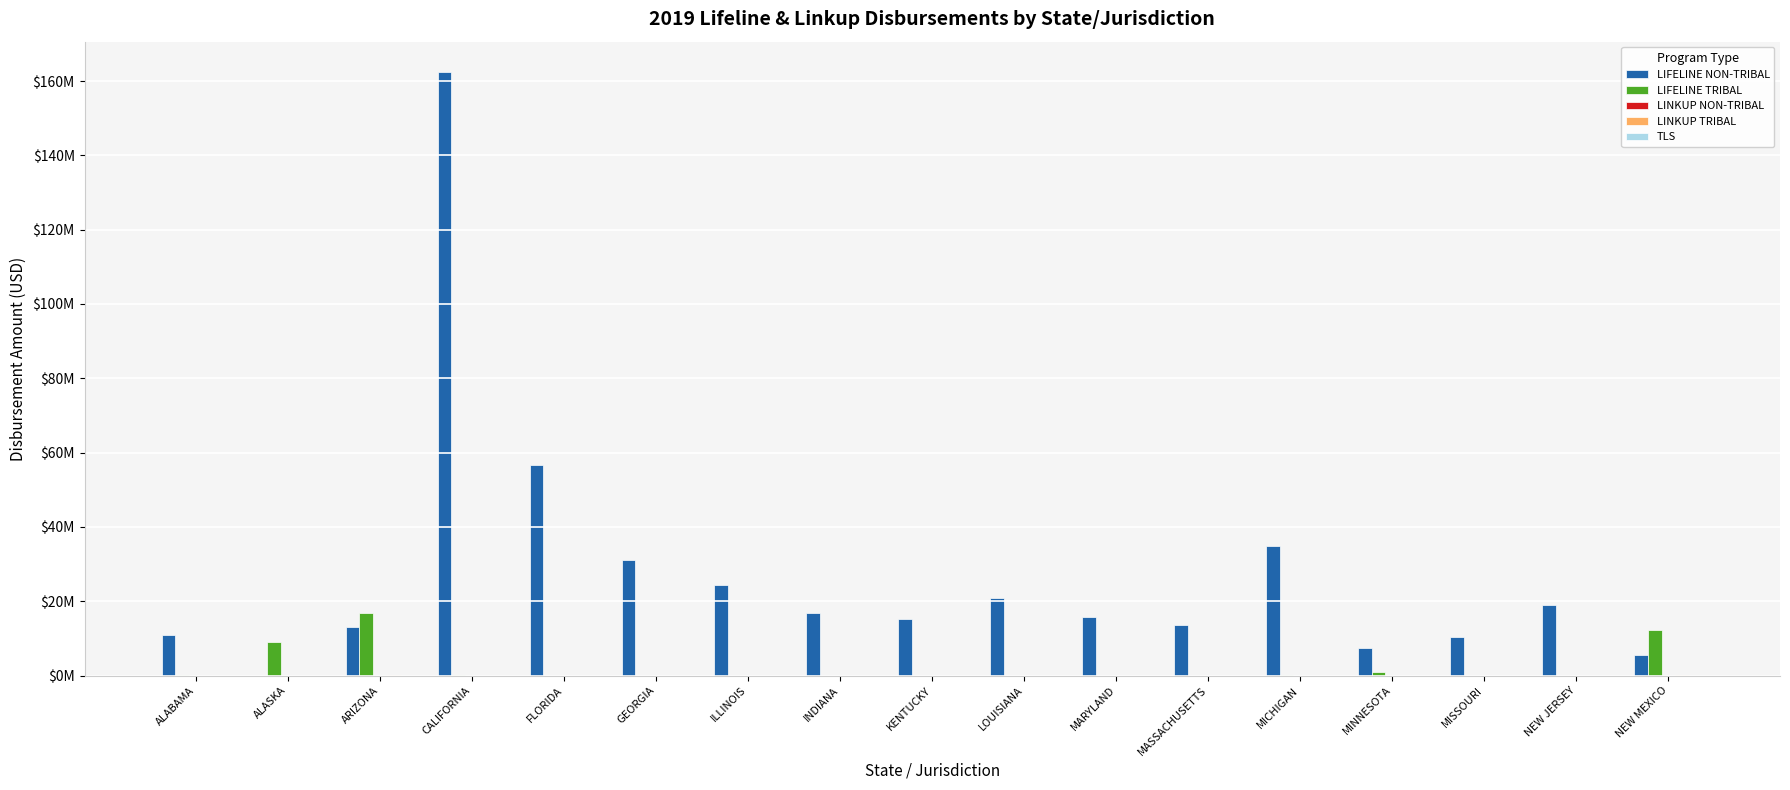

Are the bars grouped side by side (vs. stacked)?

Yes